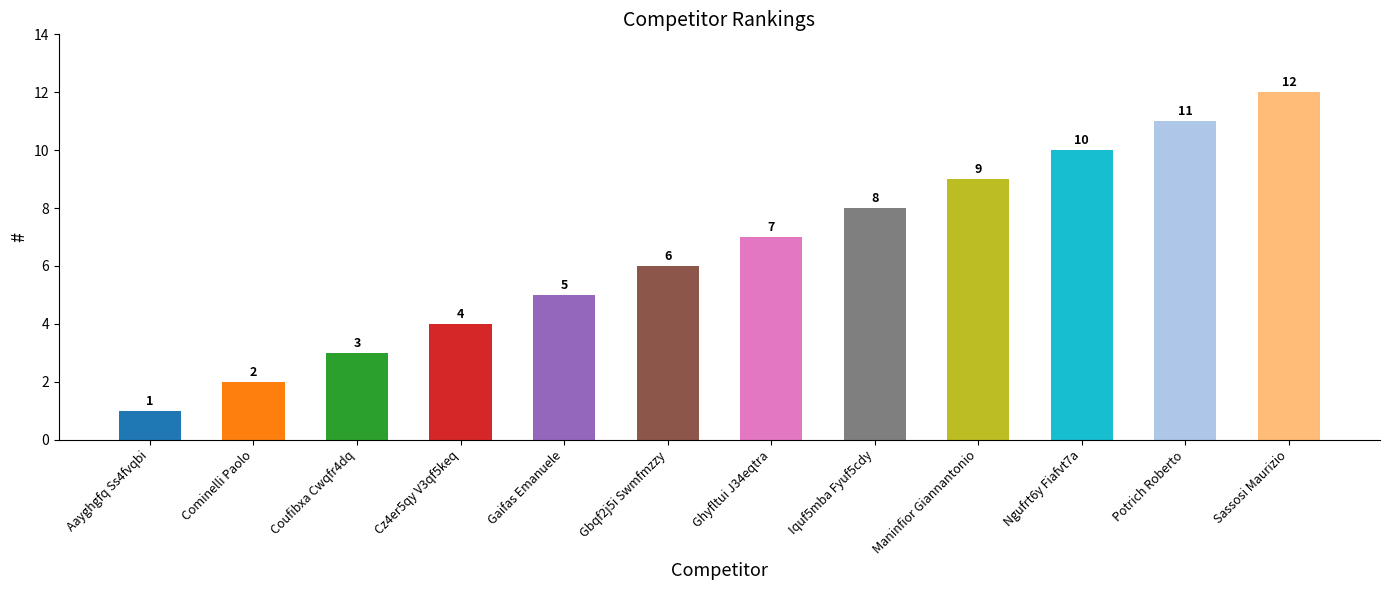

What is the change in value from Gbqf2j5i Swmfmzzy to Potrich Roberto?

+5